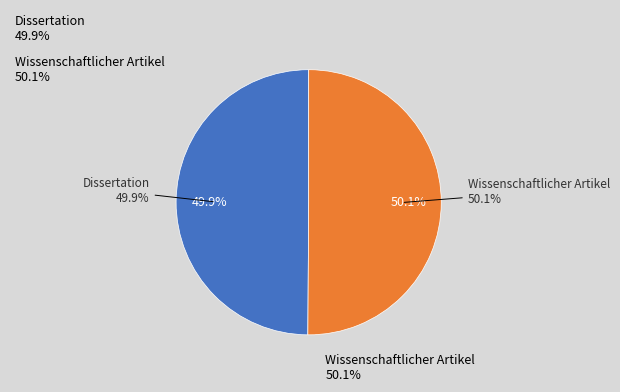

Which slice represents more than half of the pie?

Wissenschaftlicher Artikel